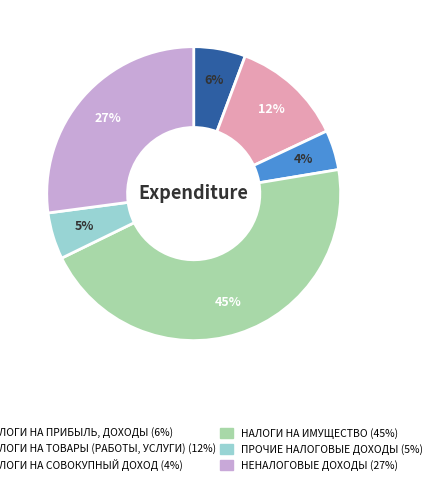

Does any single category account for the majority?

No